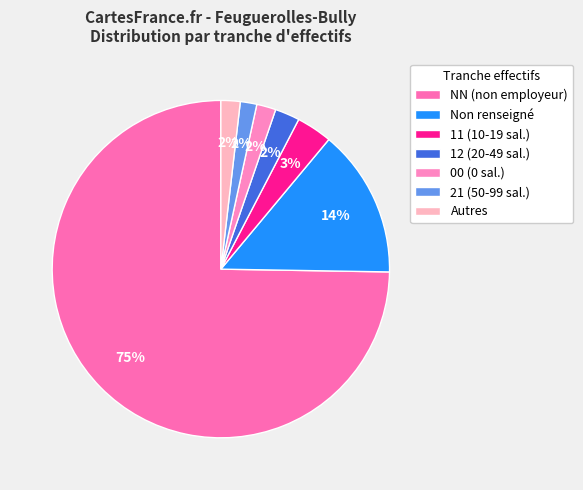

Is there any slice that represents more than half of the pie?

Yes